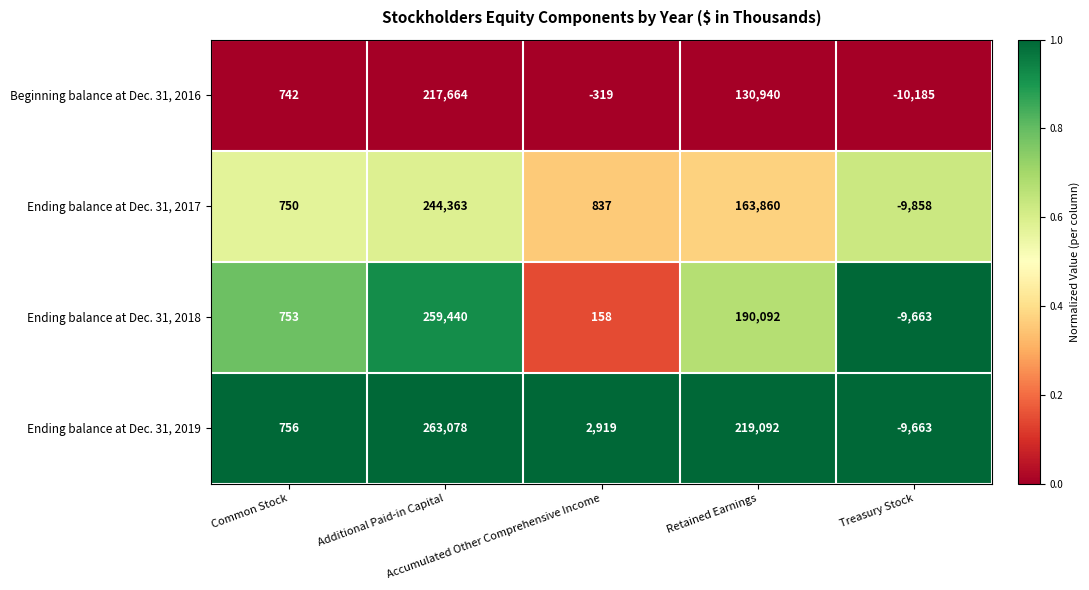

Rank the series by their average value, from highest to lowest.

Ending balance at Dec. 31, 2019, Ending balance at Dec. 31, 2018, Ending balance at Dec. 31, 2017, Beginning balance at Dec. 31, 2016